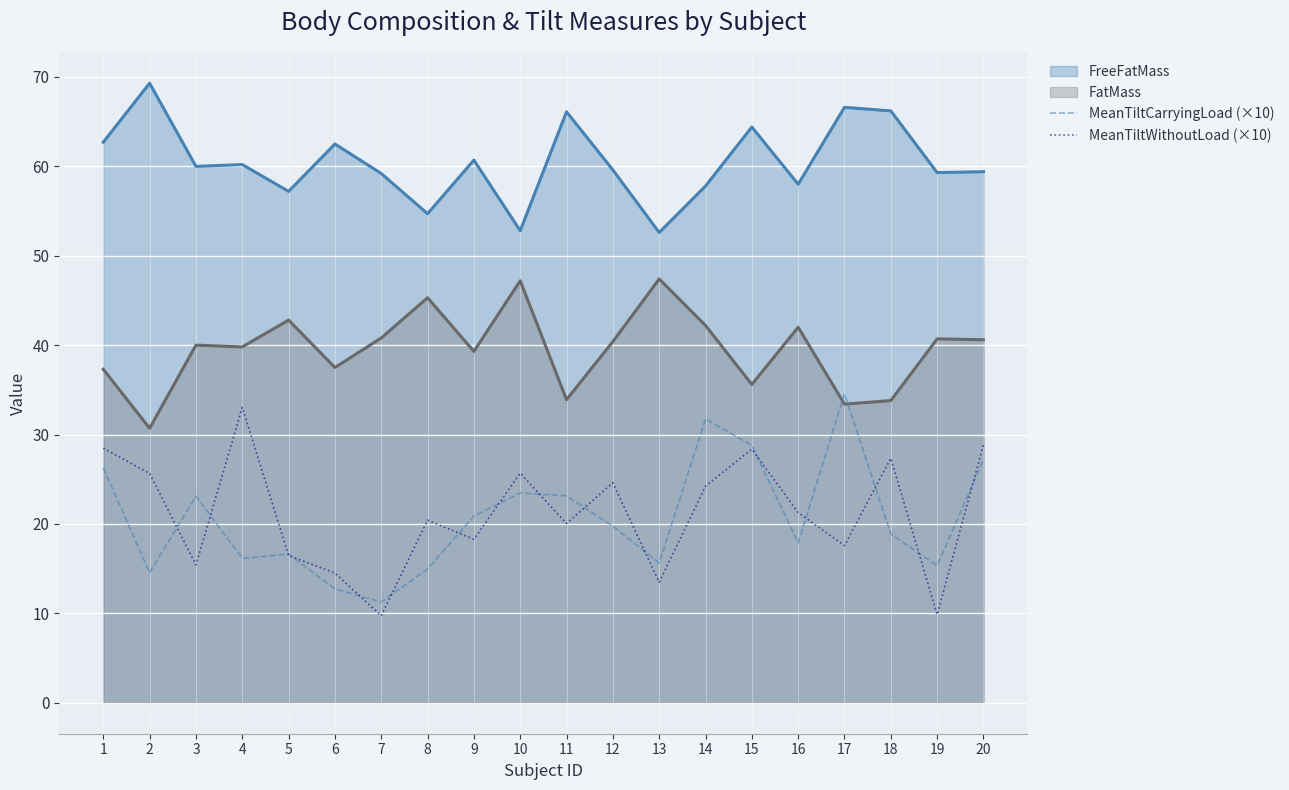

Which series changed the most between 1 and 17?

MeanTiltWithoutLoad (×10)